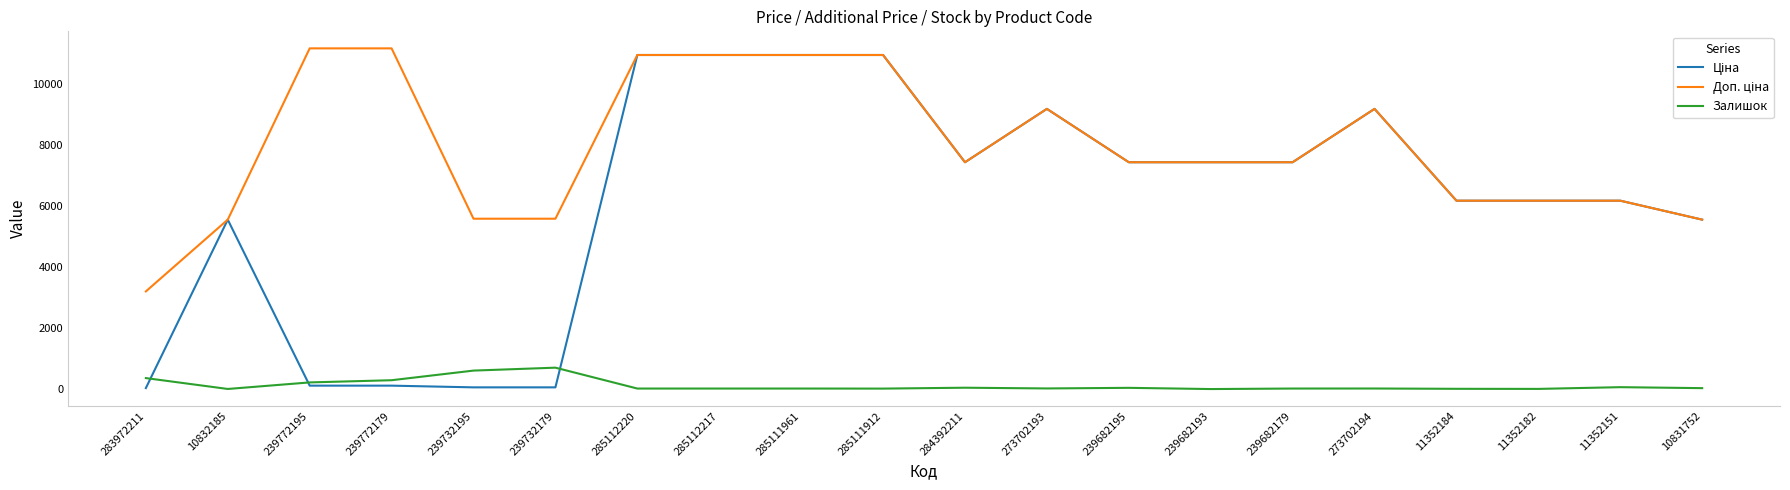

What is the maximum value shown in the chart?

11182.0